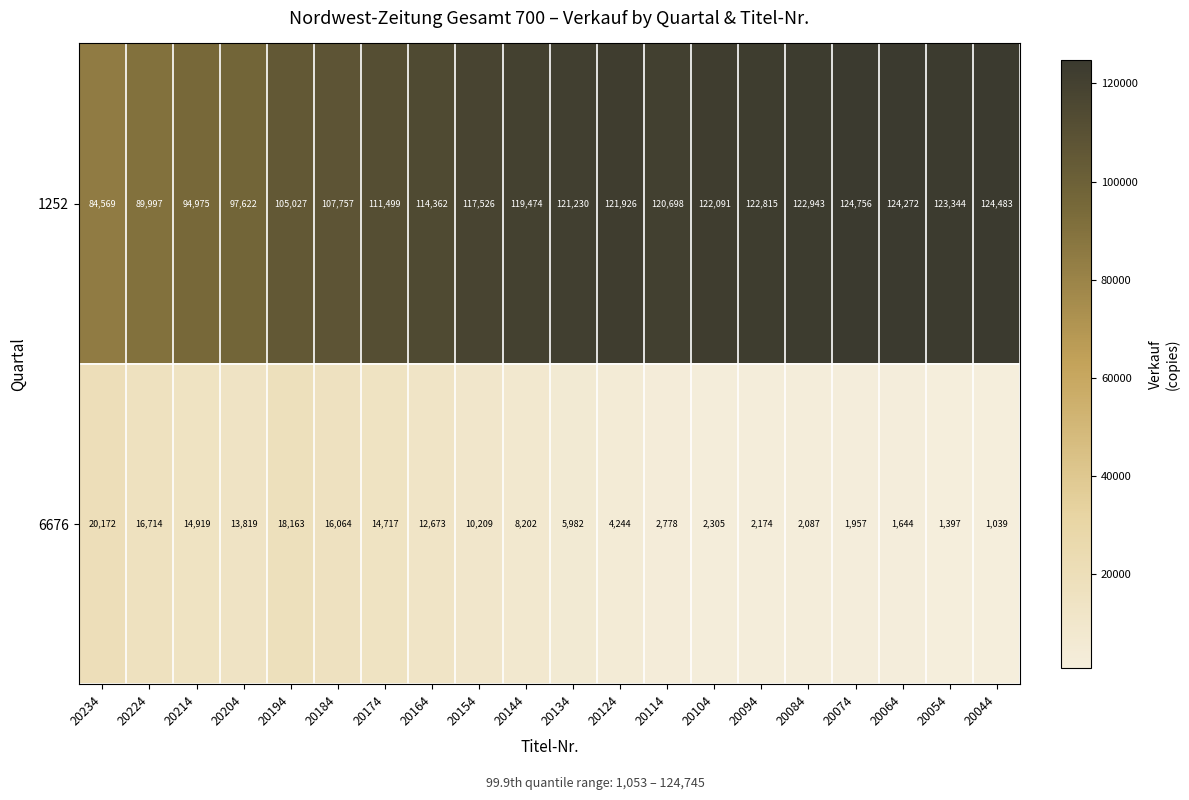

What is the sum of the 6676 values at 20214 and 20144?

23121